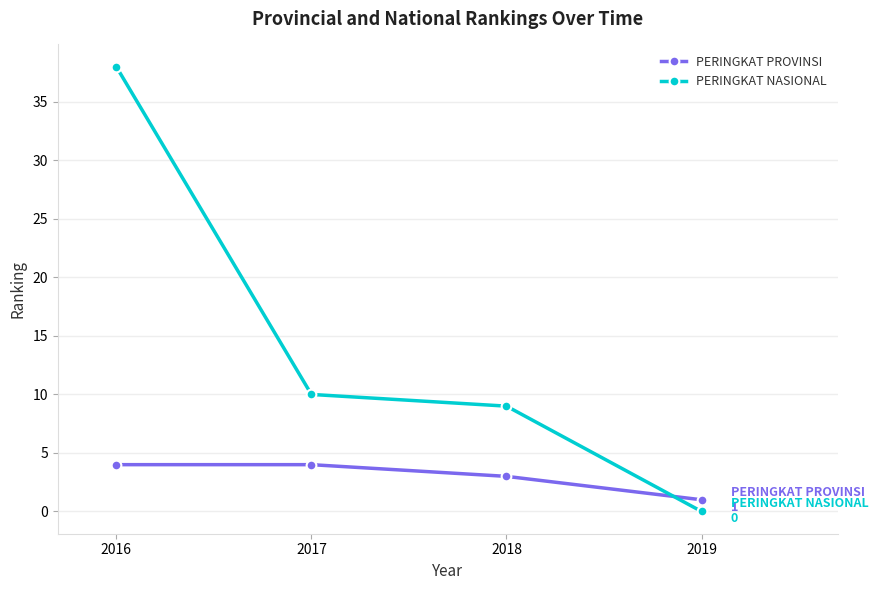

Reading left to right, list all the values displayed in this chart.

PERINGKAT PROVINSI: 4	4	3	1
PERINGKAT NASIONAL: 38	10	9	0